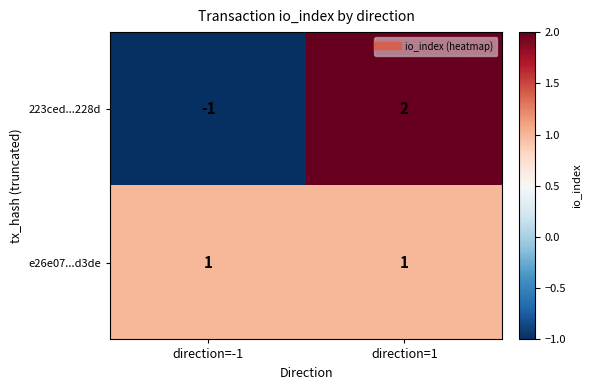

Is it true that 223ced...228d equals -1 at direction=-1?

True